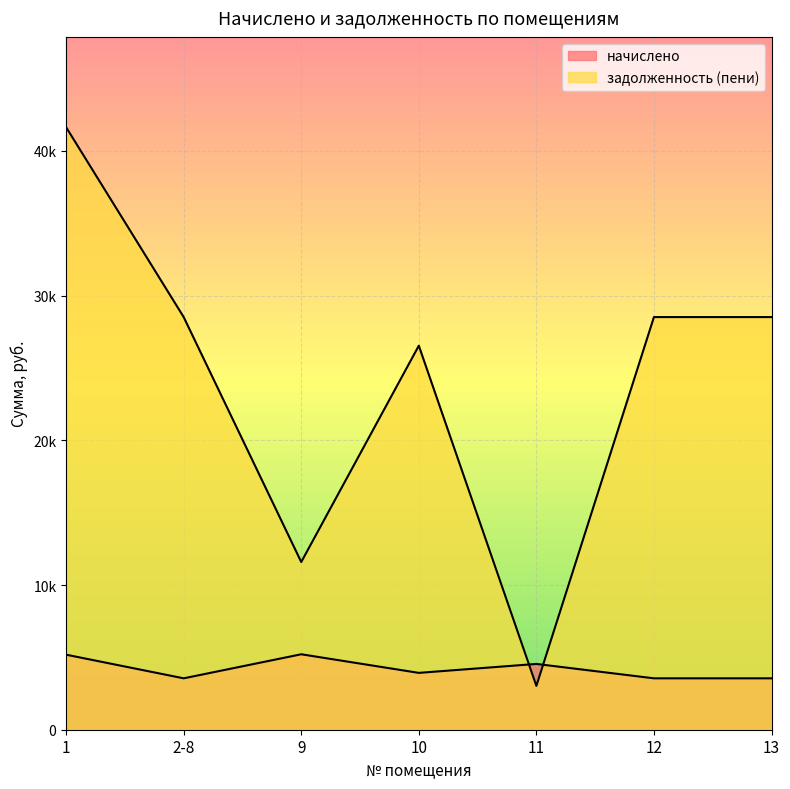

How many times do задолженность (пени) and начислено cross each other?

2